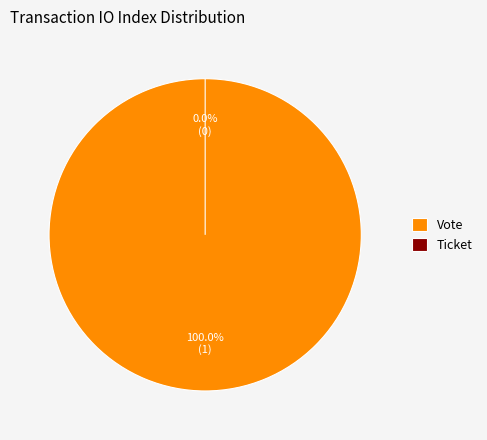

To the nearest percent, what is the difference between the Vote and Ticket slice percentages?

100%